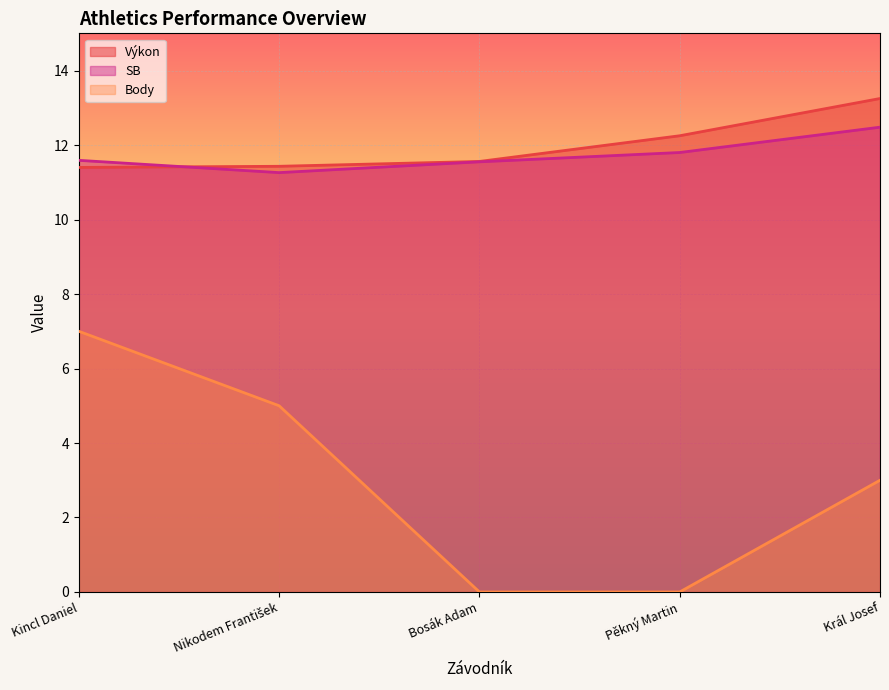

Reading left to right, transcribe all the data shown in this chart.

Výkon: Kincl Daniel=11.4	Nikodem František=11.4	Bosák Adam=11.6	Pěkný Martin=12.2	Král Josef=13.2
SB: Kincl Daniel=11.6	Nikodem František=11.3	Bosák Adam=11.6	Pěkný Martin=11.8	Král Josef=12.5
Body: Kincl Daniel=7.0	Nikodem František=5.0	Bosák Adam=0.0	Pěkný Martin=0.0	Král Josef=3.0